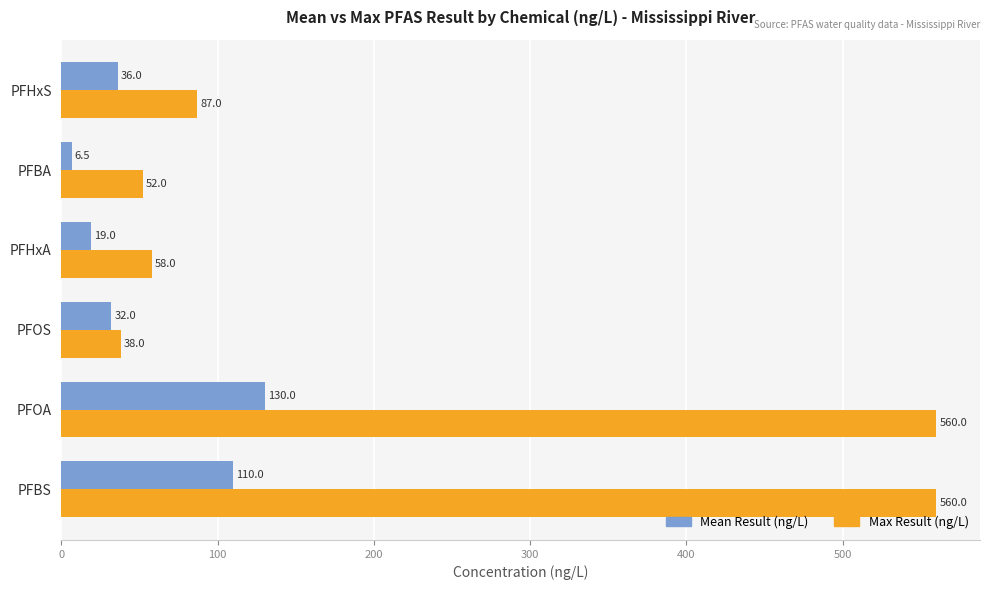

What is the difference between the highest and lowest values at PFHxA?

39.0